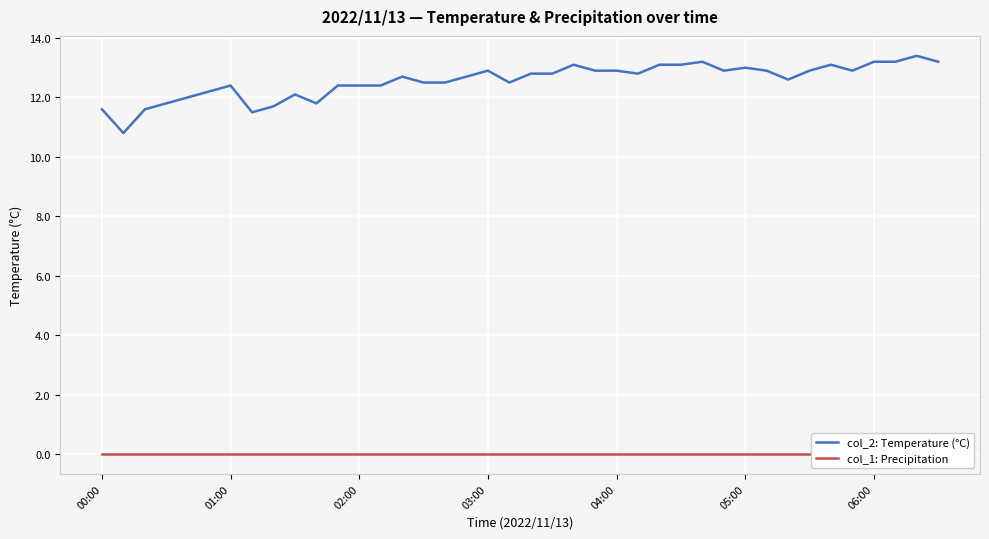

What is the maximum value shown in the chart?

13.4